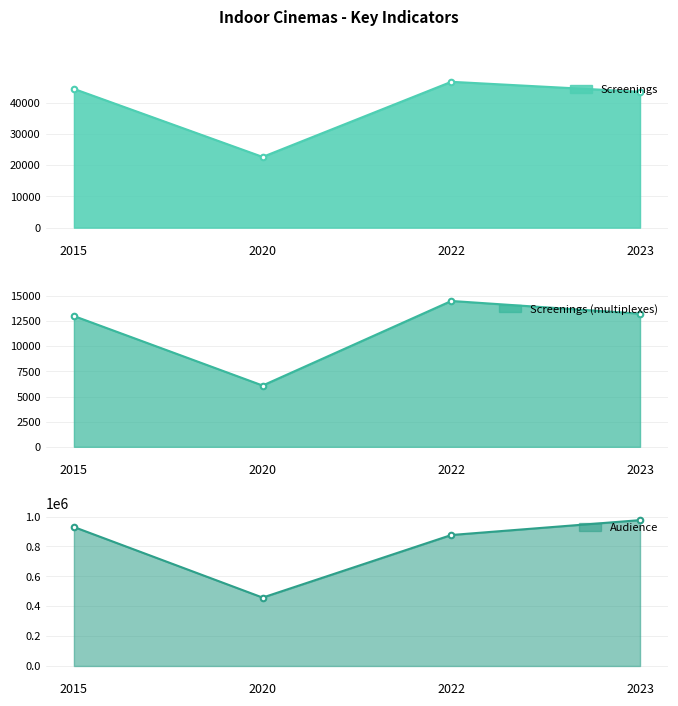

Reading left to right, what are all the values shown in this chart?

Screenings: 2015=44418	2020=22640	2022=46686	2023=43494
Screenings (multiplexes): 2015=13001	2020=6091	2022=14497	2023=13233
Audience: 2015=930500	2020=457913	2022=876911	2023=976519